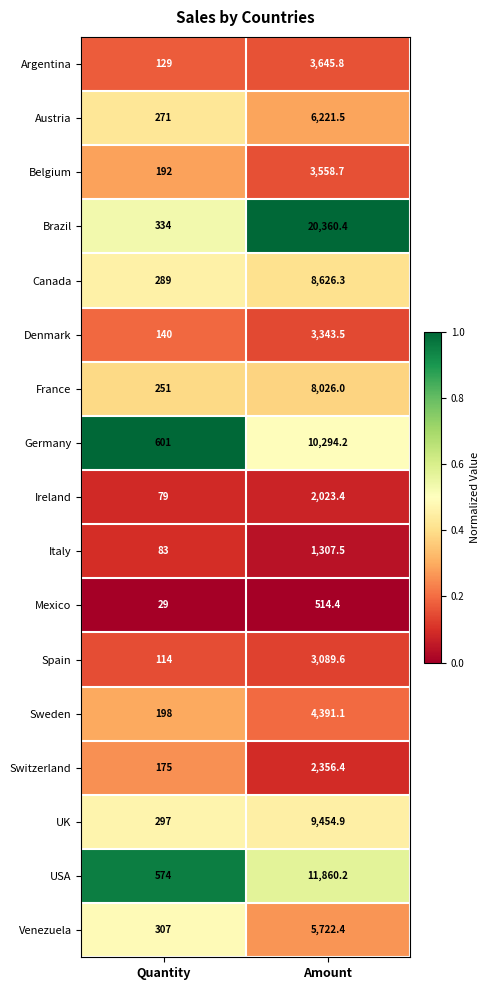

Rank the series at Quantity from highest to lowest value.

Germany, USA, Brazil, Venezuela, UK, Canada, Austria, France, Sweden, Belgium, Switzerland, Denmark, Argentina, Spain, Italy, Ireland, Mexico